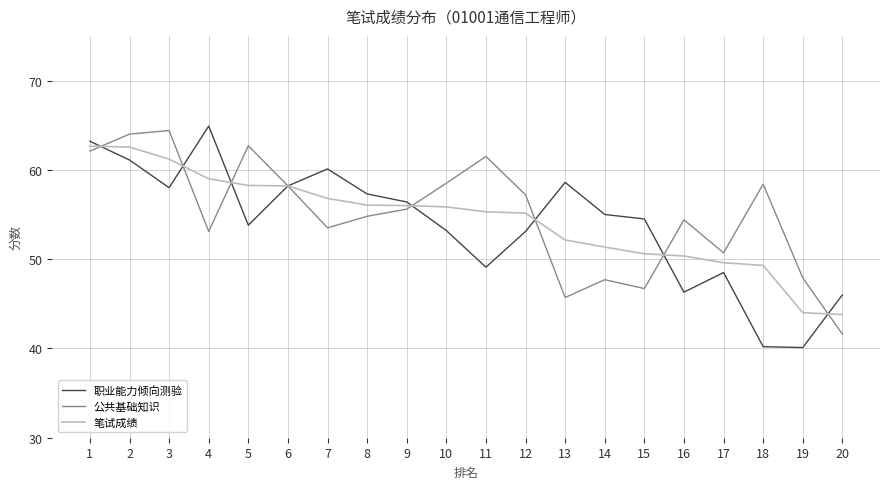

What value does the 职业能力倾向测验 series have at 17?

48.5